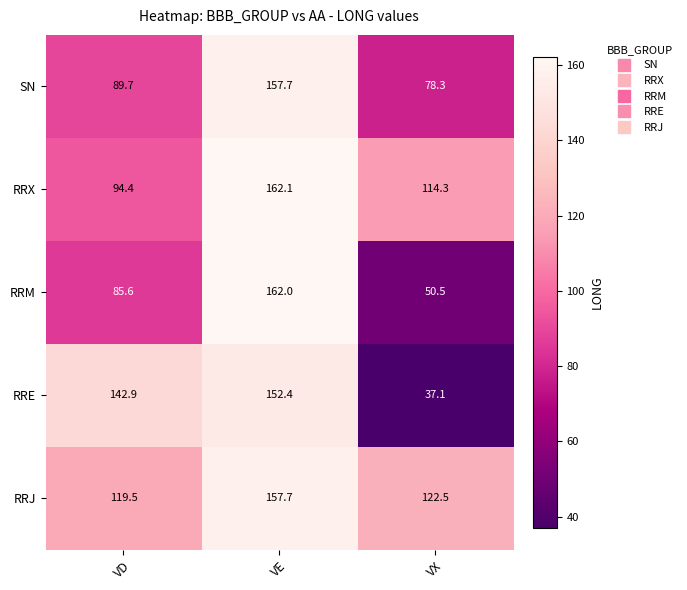

True or false: RRX has a value of 159.8 at VD.

False